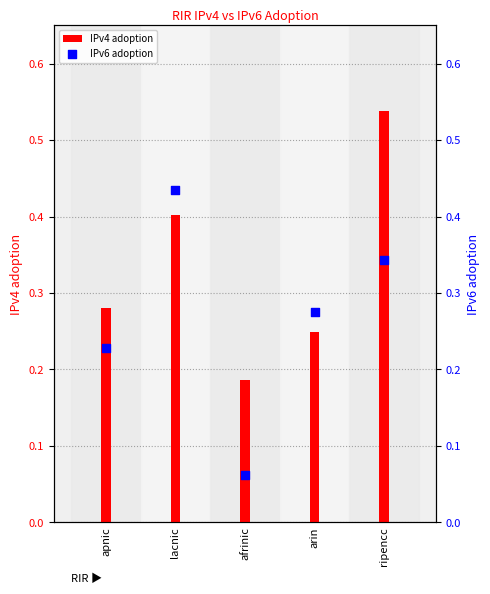

At how many categories does at least one series exceed 0?

5